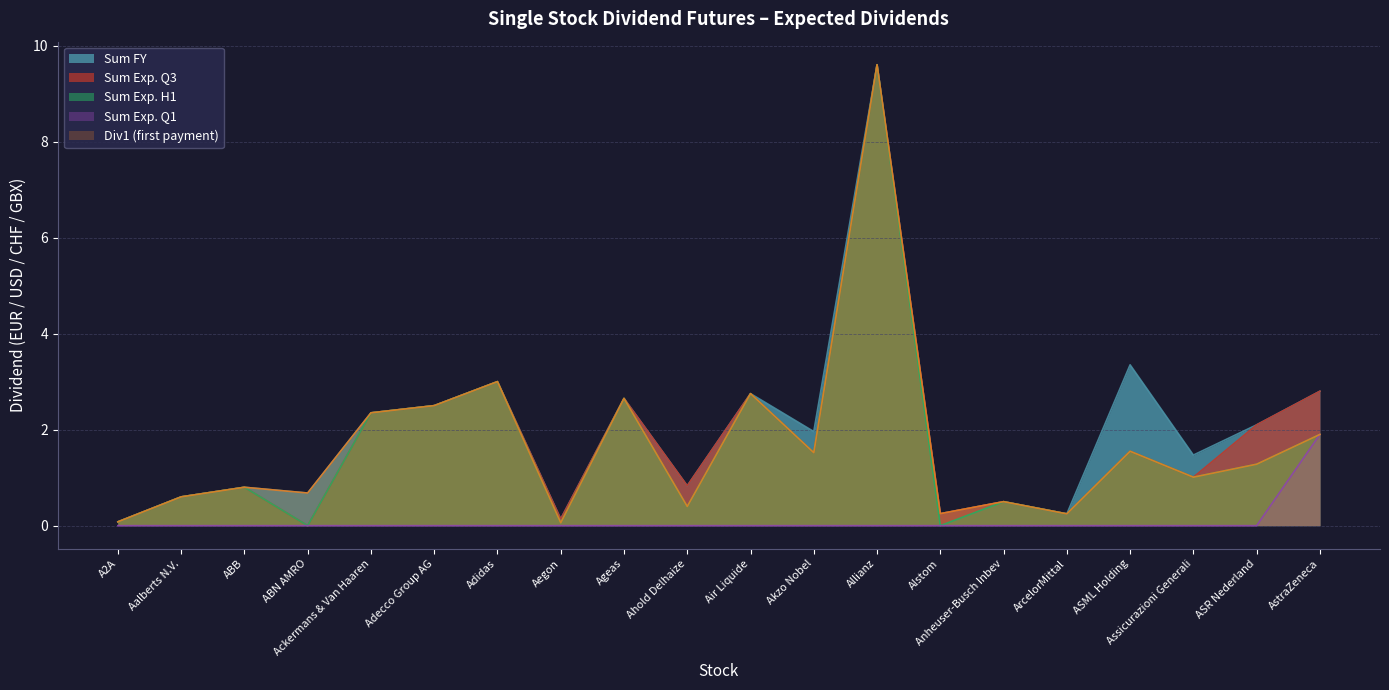

The value of Sum Exp. Q3 at Aalberts N.V. is 0.6. True or false?

True